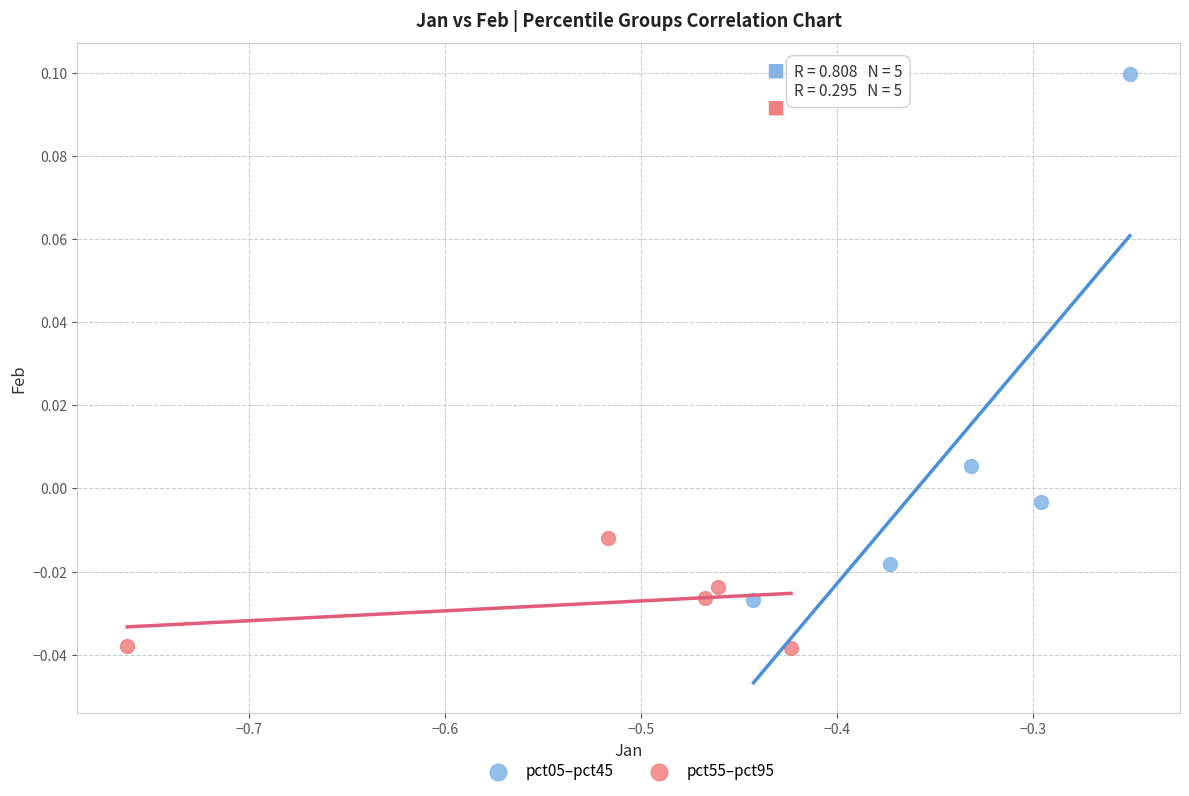

Which series has the widest spread of Y values?

pct05–pct45